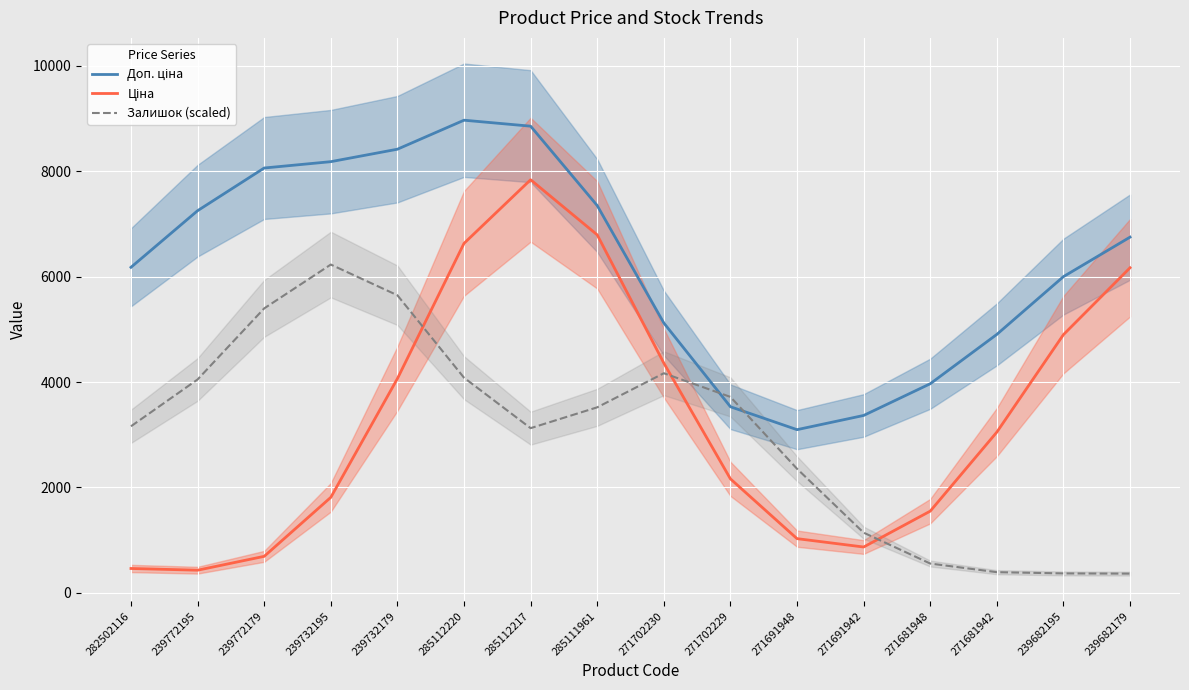

Is it true that Залишок (scaled) equals 652.4 at 239682195?

False